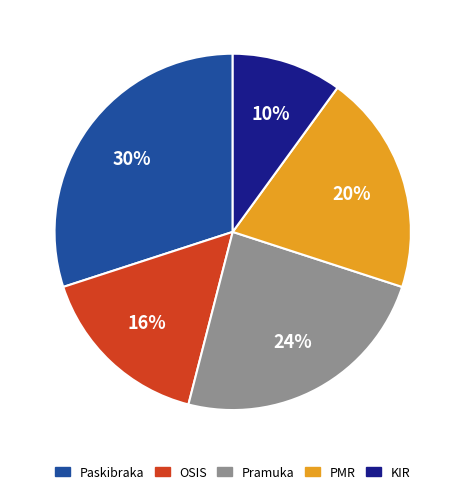

Is there a majority slice in this chart?

No